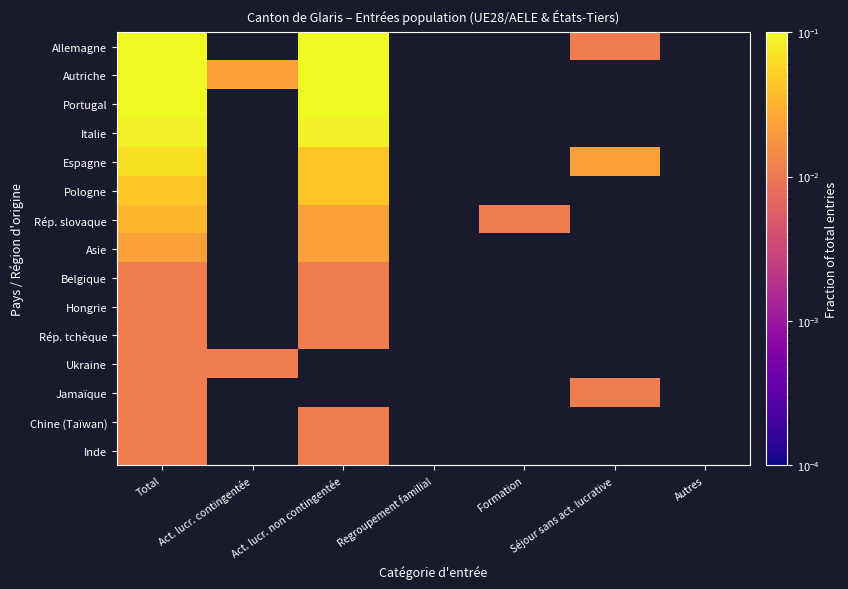

Rank the series by their maximum value, from lowest to highest.

Belgique, Hongrie, Rép. tchèque, Ukraine, Jamaïque, Chine (Taïwan), Inde, Asie, Rép. slovaque, Pologne, Espagne, Italie, Autriche, Portugal, Allemagne